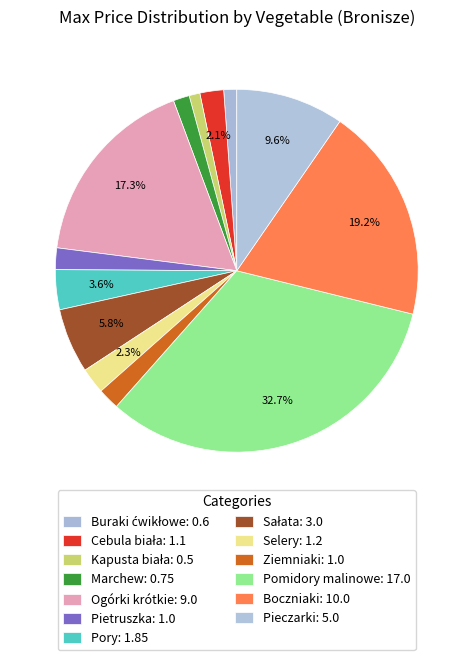

How many segments does this pie chart have?

13